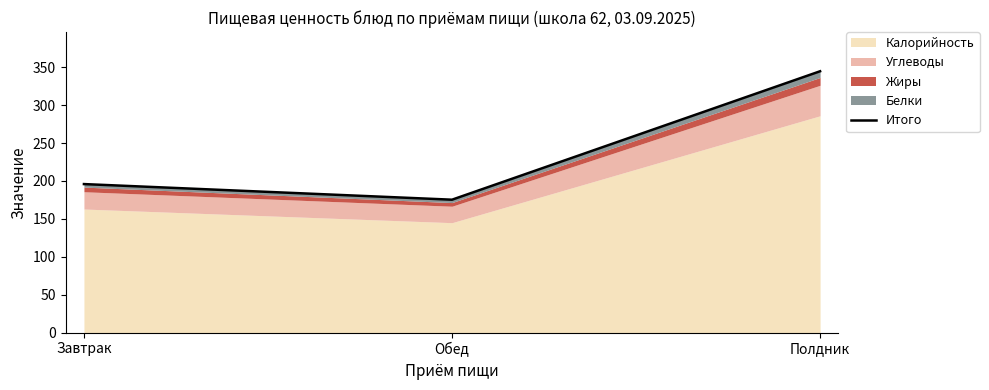

Which category has the highest value across all series?

Полдник